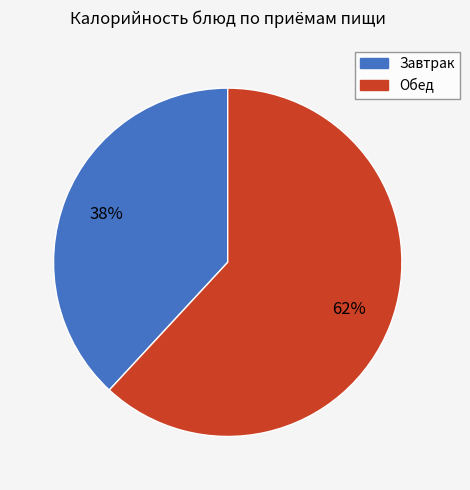

Does any single category account for the majority?

Yes